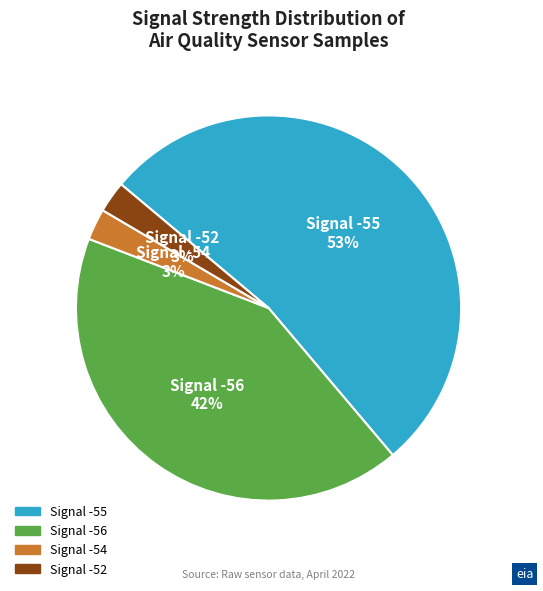

To the nearest percent, what is the difference between the largest and smallest slice percentages?

50%